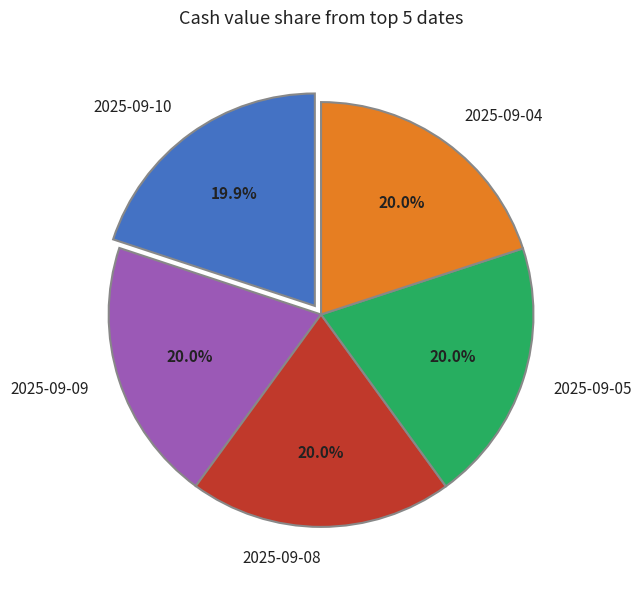

To the nearest percent, what is the average slice percentage?

20%